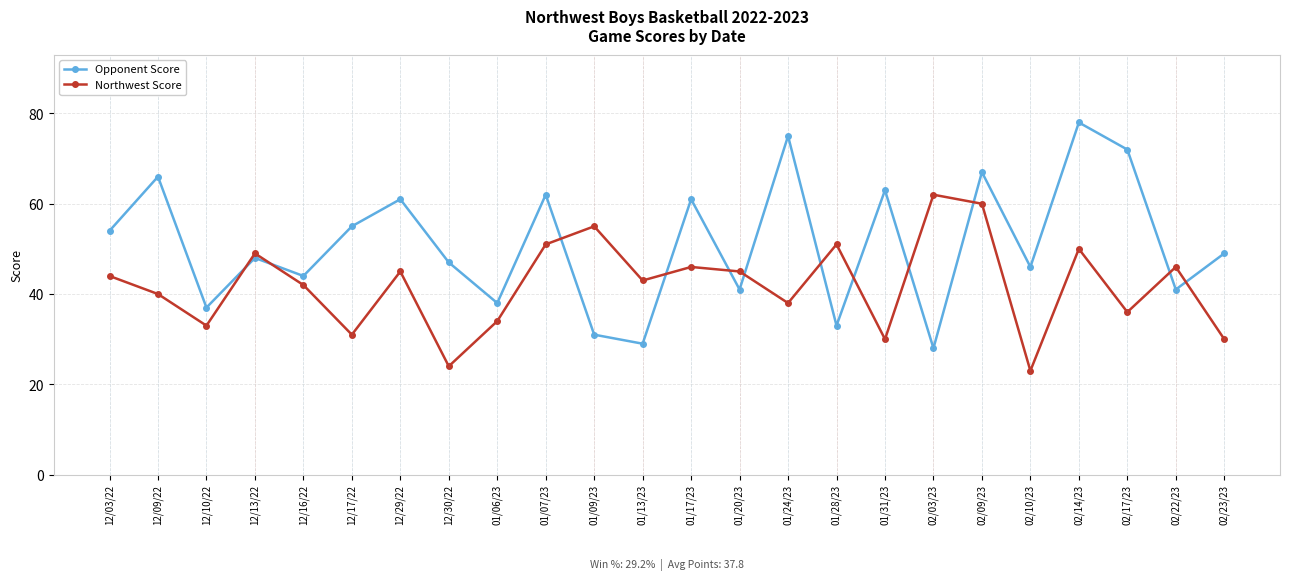

The value of Northwest Score at 12/16/22 is 42. True or false?

True